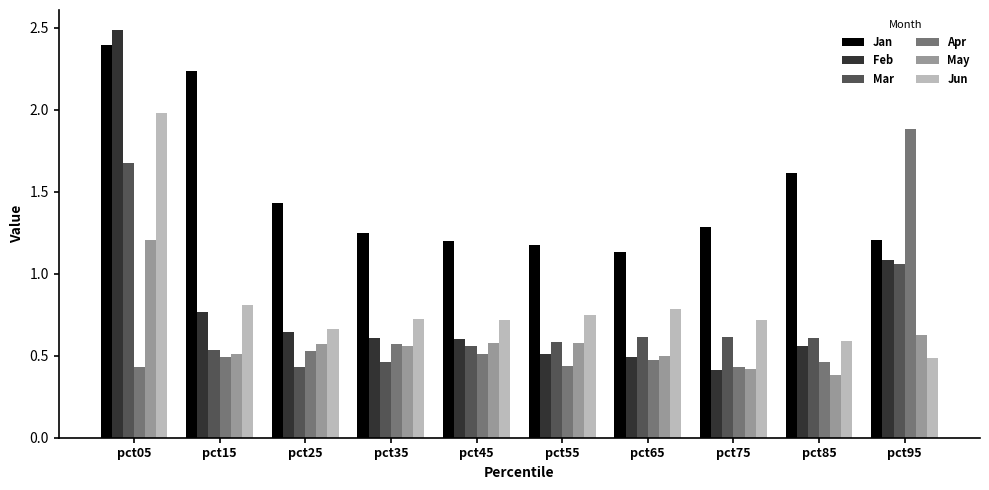

What is the sum of all Jun values?

8.2